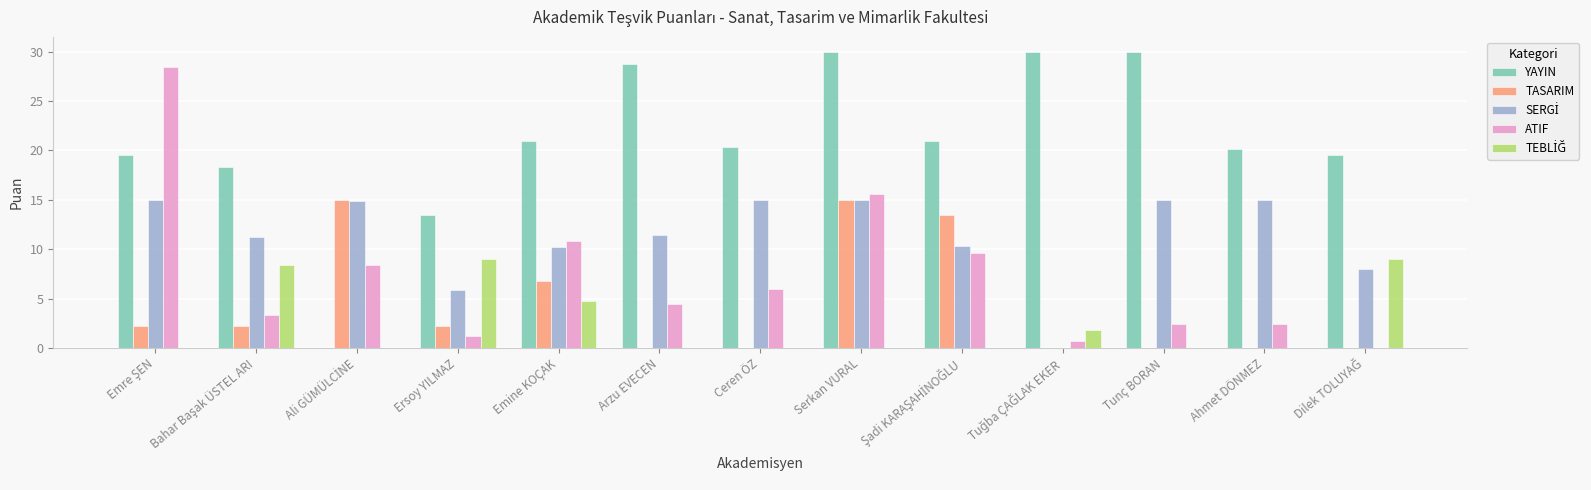

Between Arzu EVECEN and Ceren ÖZ, which series saw the biggest shift?

YAYIN